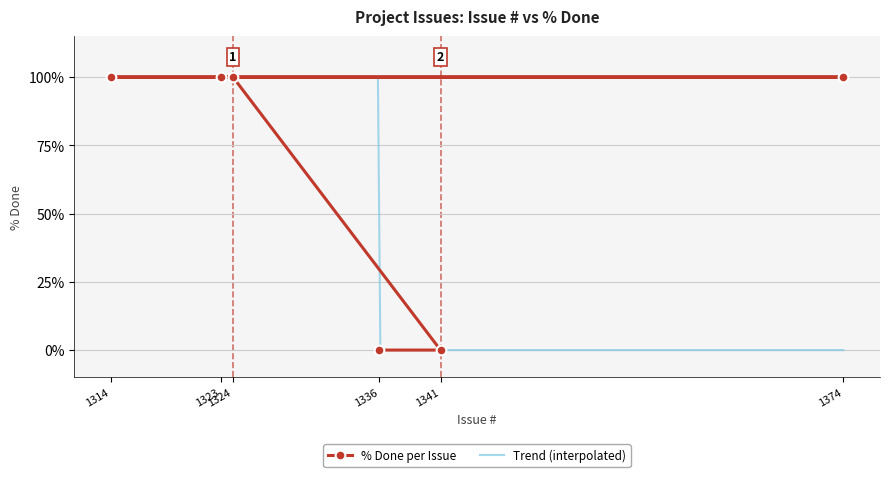

Which category has the highest value across all series?

1323